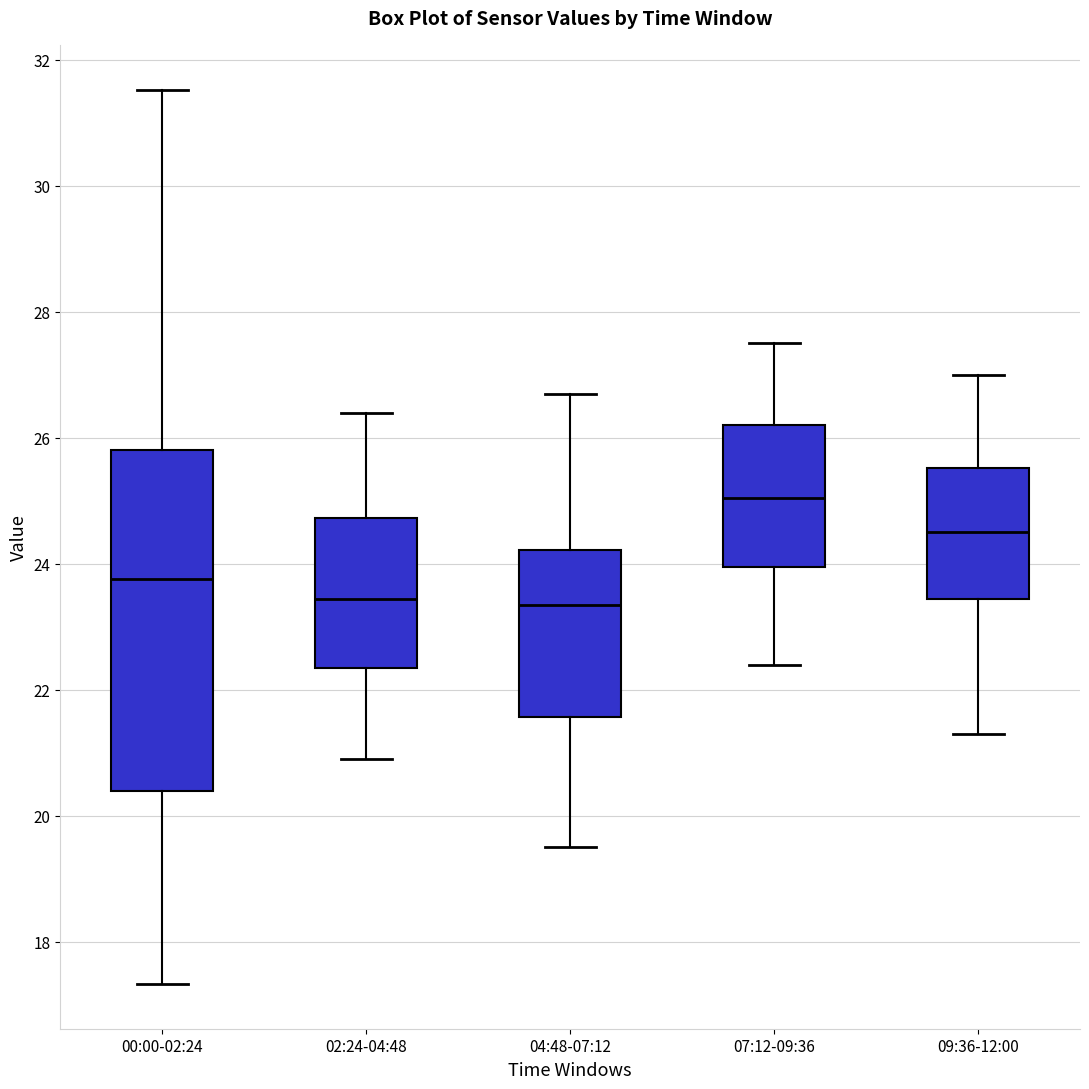

Reading left to right, transcribe this box plot: for each box, give where its median line is, the range the box spans, and where its two whiskers end, as read against the y-axis. The values are not printed on the chart, so give them approximately, as read against the axis.

00:00-02:24: median 23.8, box 20.4 to 25.8, whiskers 17.4 to 31.6
02:24-04:48: median 23.4, box 22.4 to 24.8, whiskers 21.0 to 26.4
04:48-07:12: median 23.4, box 21.6 to 24.2, whiskers 19.6 to 26.8
07:12-09:36: median 25.0, box 24.0 to 26.2, whiskers 22.4 to 27.6
09:36-12:00: median 24.6, box 23.4 to 25.6, whiskers 21.4 to 27.0